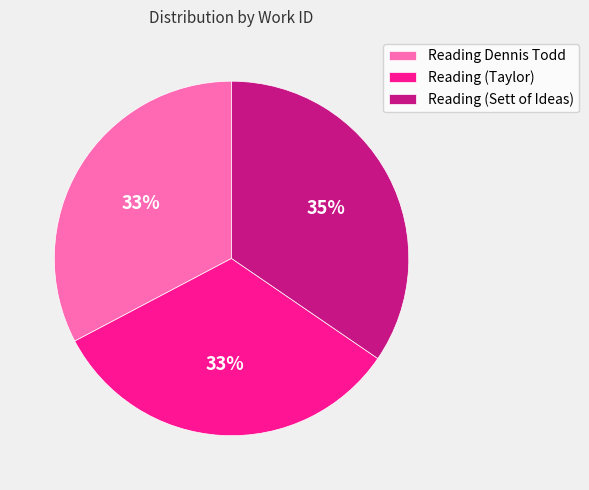

To the nearest percent, what is the average slice percentage?

33%